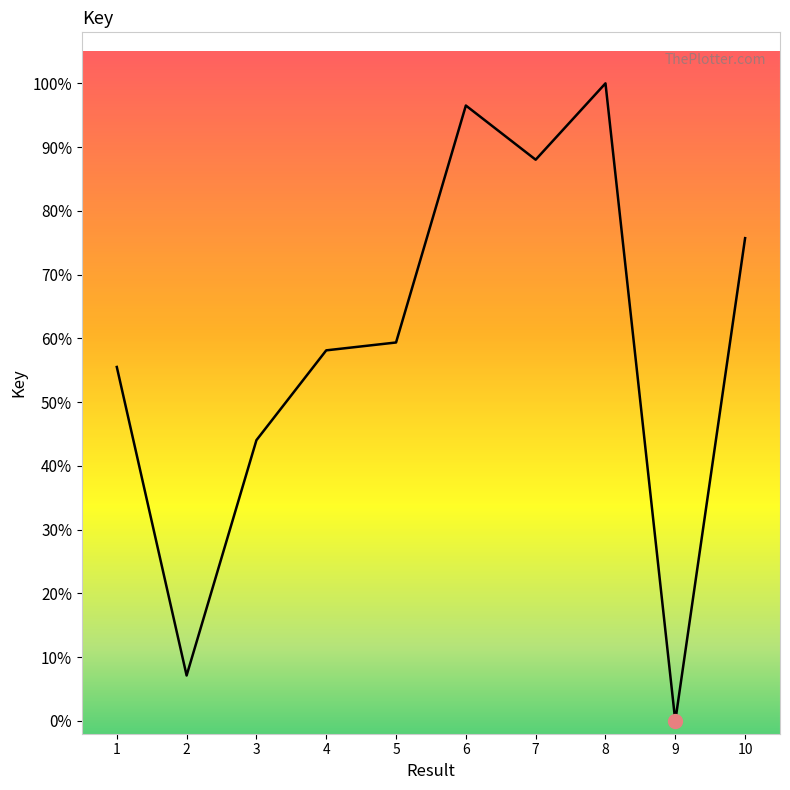

What is the sum of the values at 8 and 1?

155.5